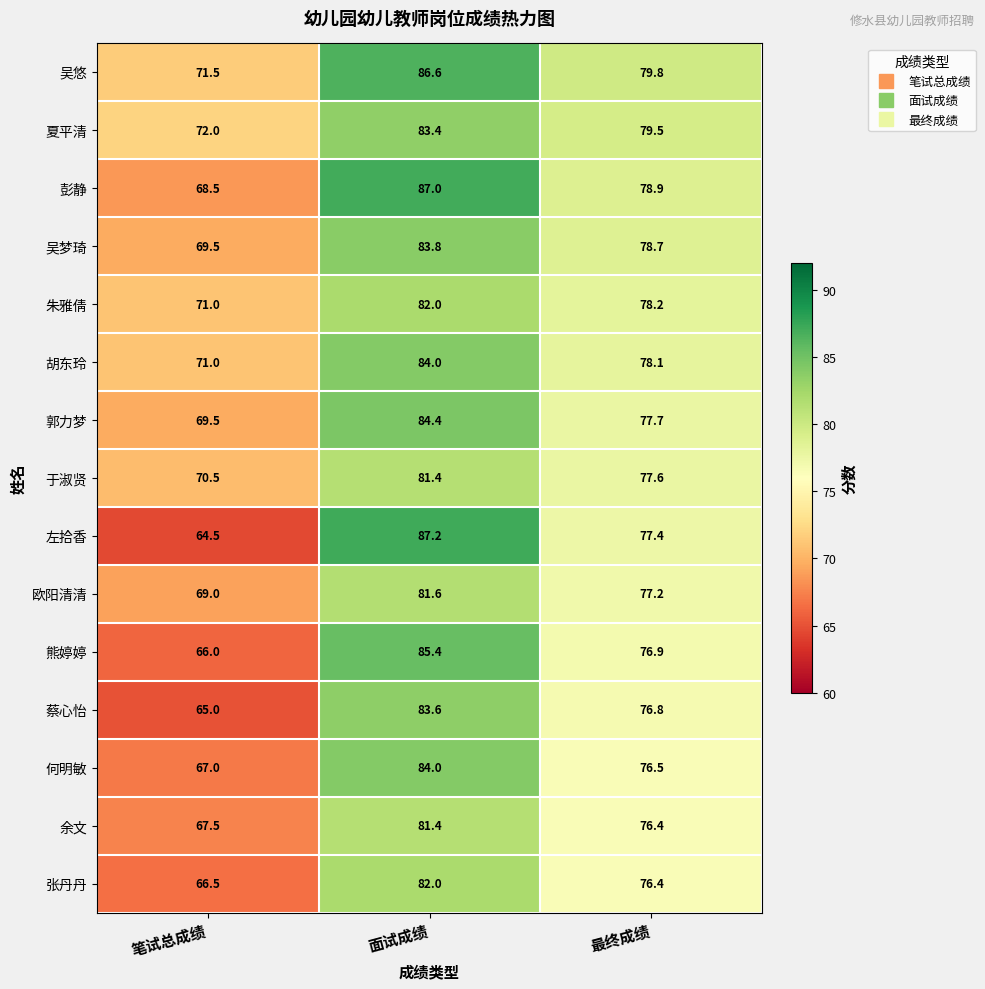

What is the average value of the 朱雅倩 series?

77.1